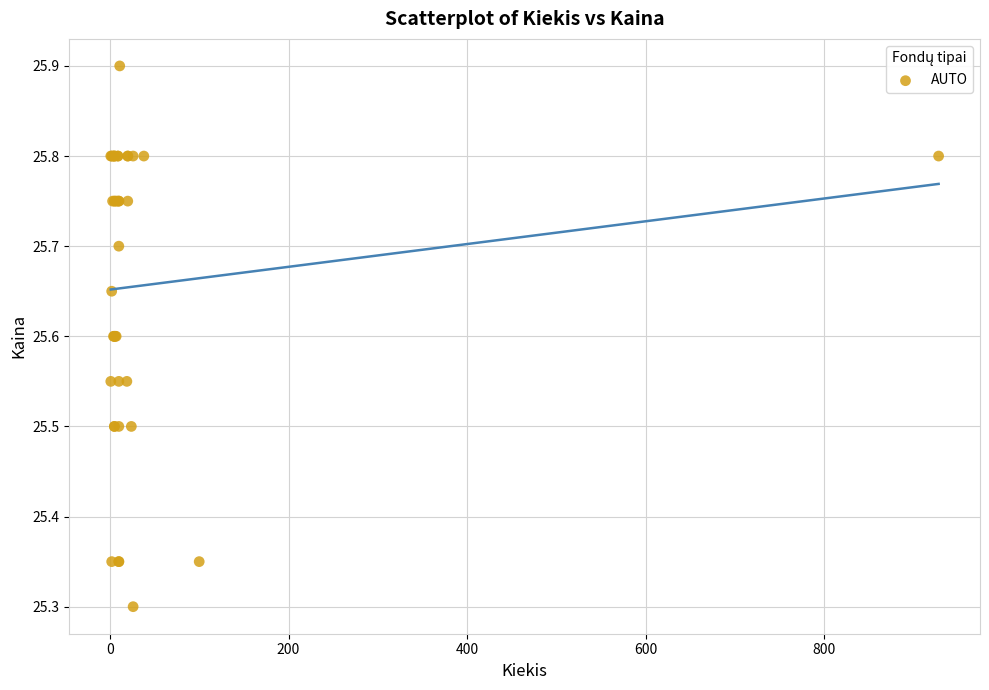

What Y value in the scatter plot is closest to 25?

25.3